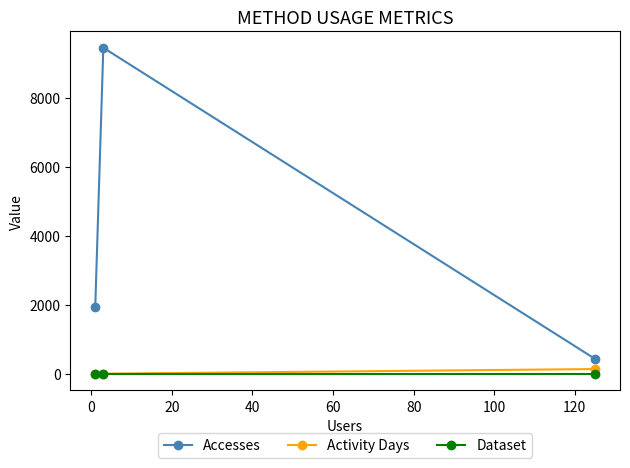

What is the greatest value displayed?

9451